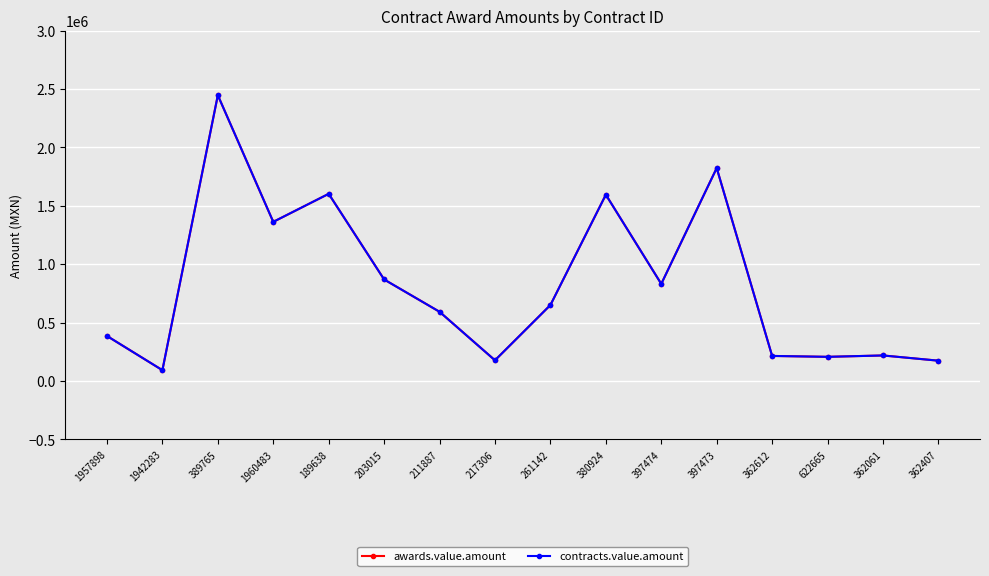

Reading left to right, what are all the values shown in this chart?

awards.value.amount: 385425.8	92460.0	2446996.6	1362622.4	1602731.8	869247.4	592568.0	177126.6	650440.7	1595052.2	831378.0	1823625.8	214528.8	206836.5	218600.8	173876.7
contracts.value.amount: 385425.8	92460.0	2446996.6	1362622.4	1602731.8	869247.4	592568.0	177126.6	650440.7	1595052.2	831378.0	1823625.8	214528.8	206836.5	218600.8	173876.7